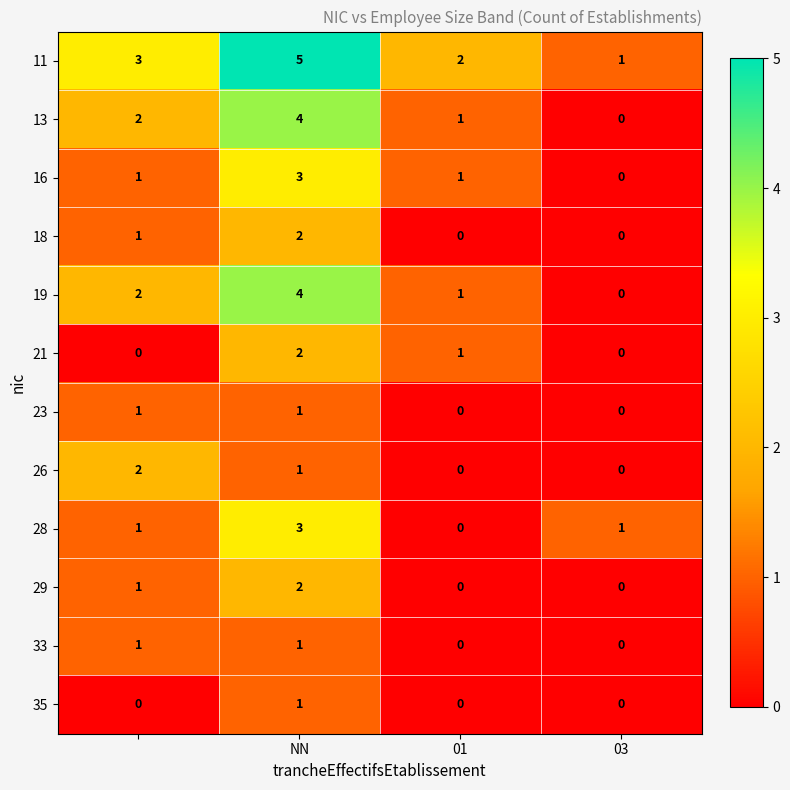

Which series has the largest total across all categories?

11